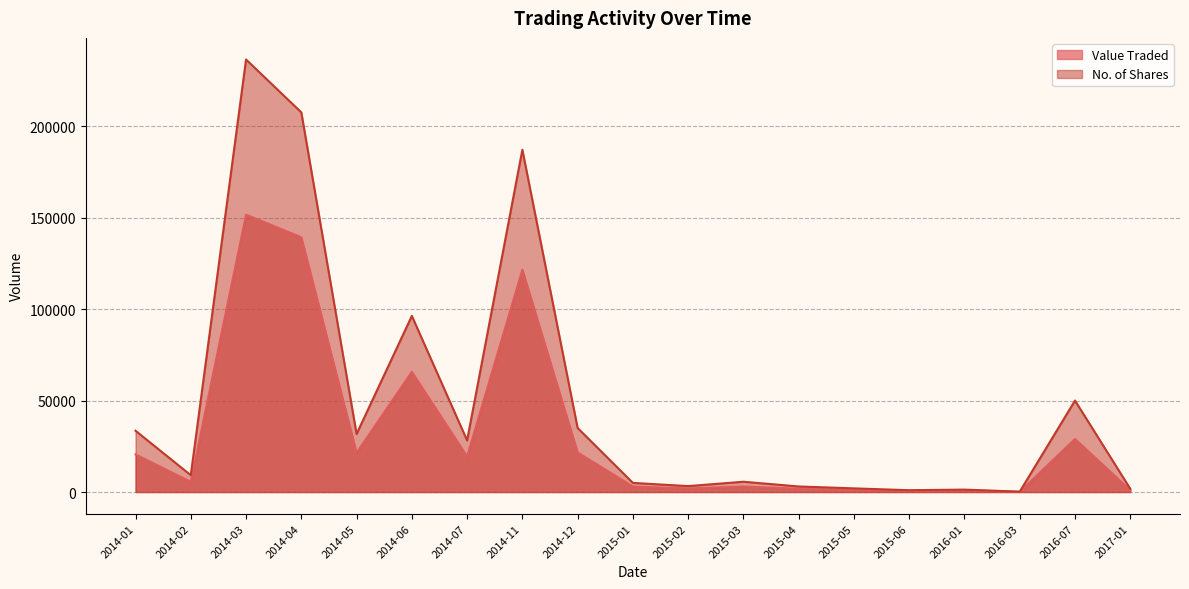

Does the chart display data point markers on the line(s)?

No